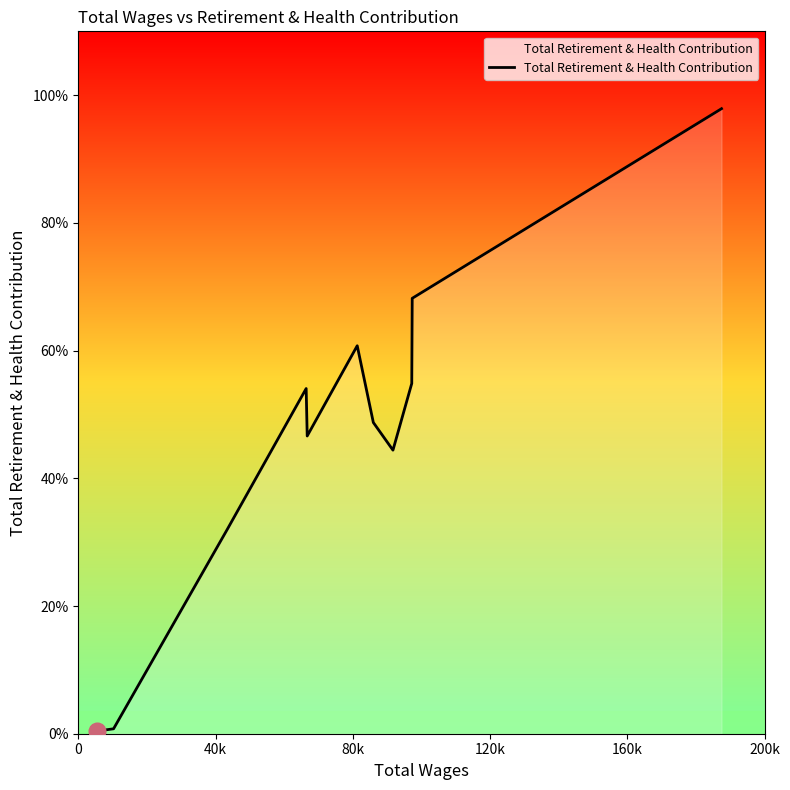

Does the chart have visible grid lines?

No